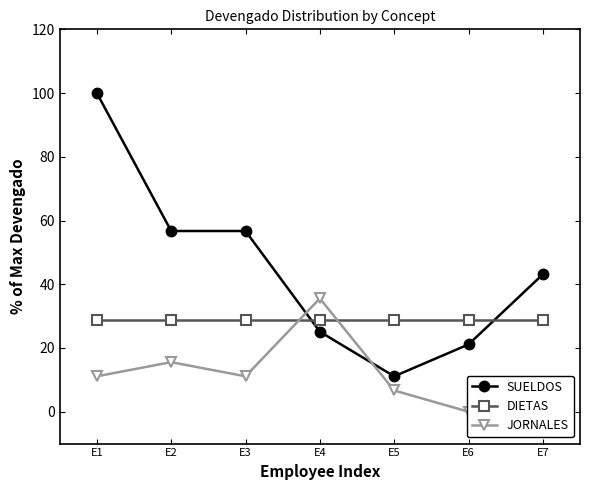

Reading right to left, extract all data points from this chart.

SUELDOS: E7=43.1	E6=21.1	E5=11.1	E4=25.1	E3=56.7	E2=56.7	E1=100.0
DIETAS: E7=28.9	E6=28.9	E5=28.9	E4=28.9	E3=28.9	E2=28.9	E1=28.9
JORNALES: E7=2.2	E6=0.0	E5=6.7	E4=35.6	E3=11.1	E2=15.6	E1=11.1